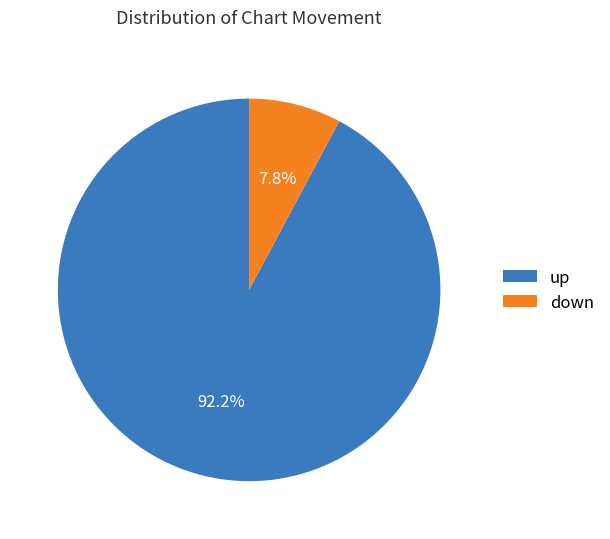

To the nearest percent, what is the difference between the largest and smallest slice percentages?

84%